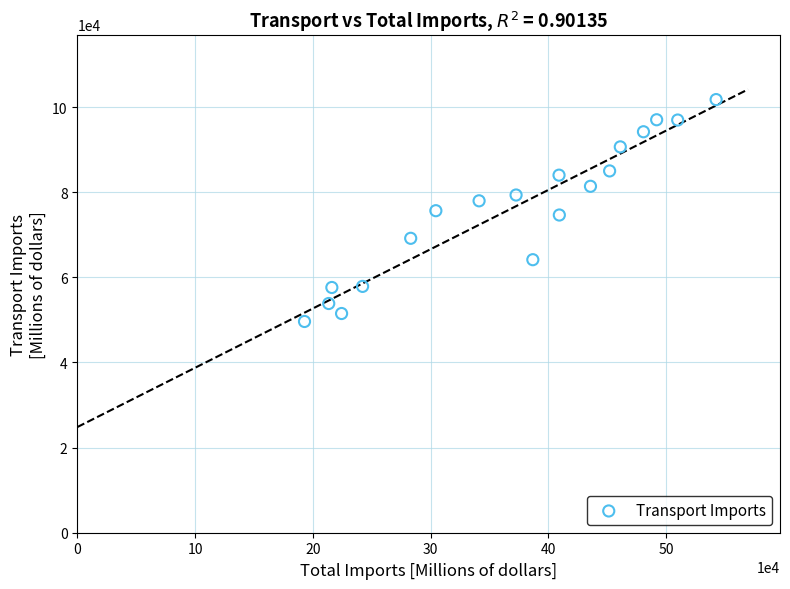

What is the range of X values (max minus min)?

349578